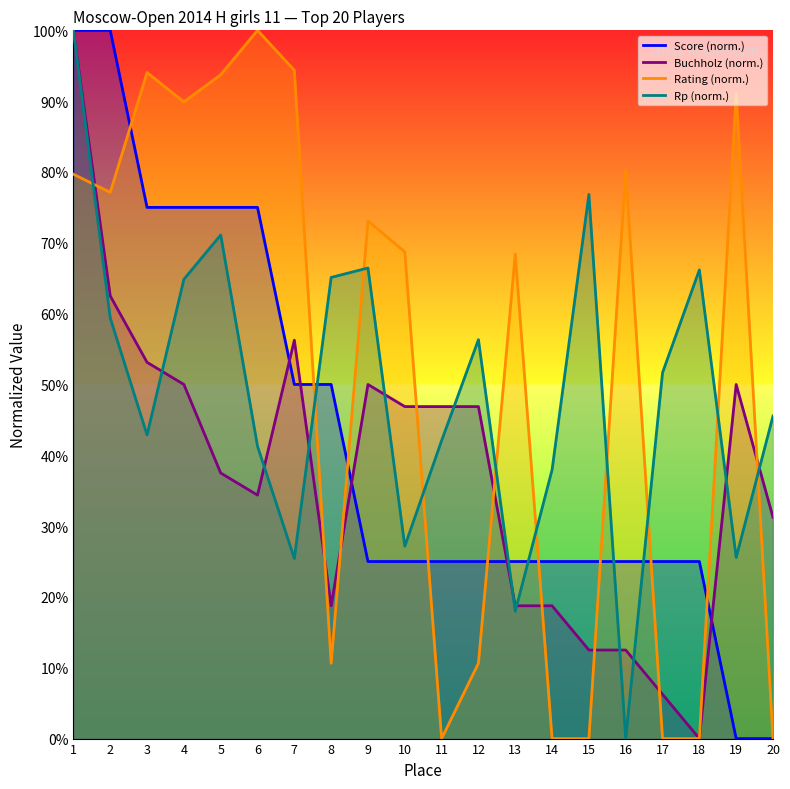

What is the value of the Rp (norm.) point at the 5th from the left?

71.1